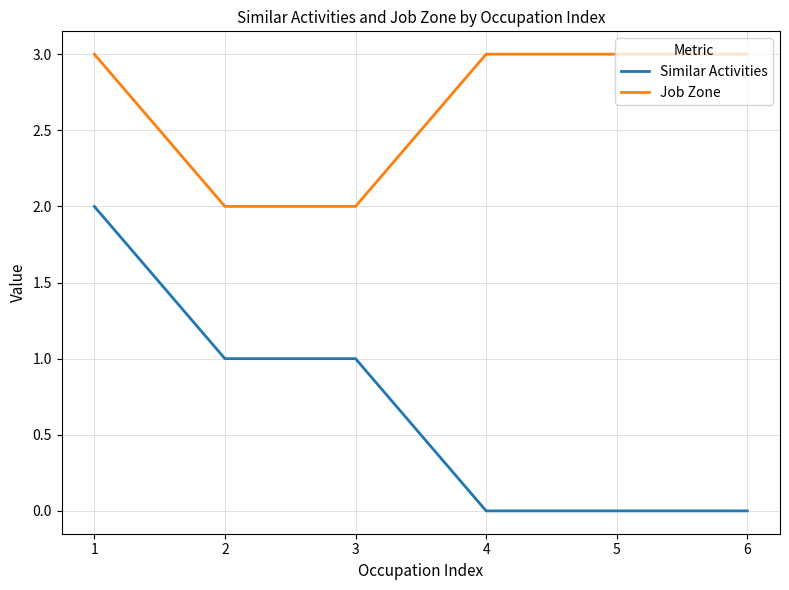

Rank the series by their maximum value, from lowest to highest.

Similar Activities, Job Zone